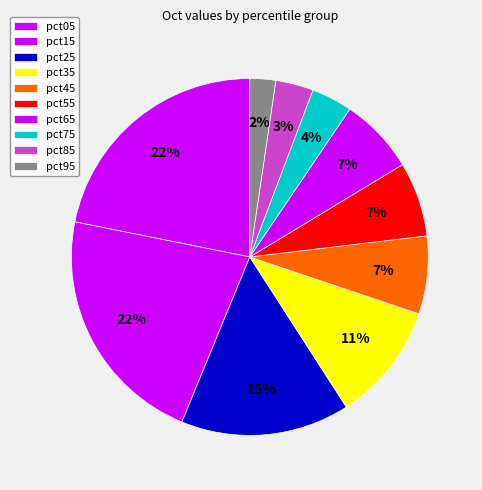

What is the total percentage of pct45 and pct75?

10.8%